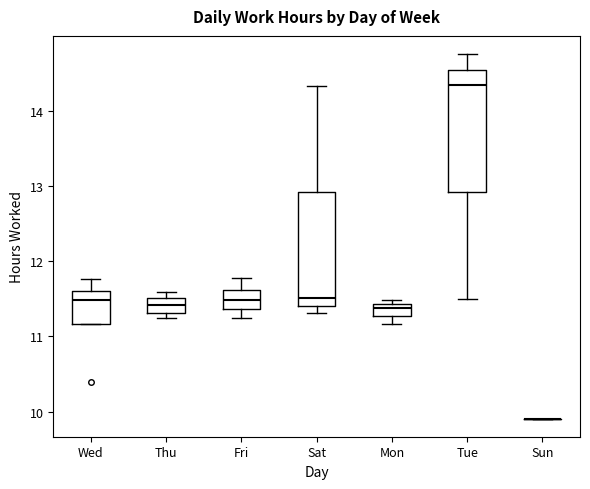

Reading left to right, transcribe this box plot: for each box, give where its median line is, the range the box spans, and where its two whiskers end, as read against the y-axis. The values are not printed on the chart, so give them approximately, as read against the axis.

Wed: median 11.5, box 11.2 to 11.6, whiskers 11.2 to 11.8
Thu: median 11.4, box 11.3 to 11.5, whiskers 11.3 (just below the box's lower edge) to 11.6
Fri: median 11.5, box 11.4 to 11.6, whiskers 11.3 to 11.8
Sat: median 11.5, box 11.4 to 12.9, whiskers 11.3 to 14.3
Mon: median 11.4 (just below the box's upper edge), box 11.3 to 11.4, whiskers 11.2 to 11.5
Tue: median 14.3, box 12.9 to 14.5, whiskers 11.5 to 14.8
Sun: box collapsed to a line at 9.9, whiskers 9.9 to 9.9